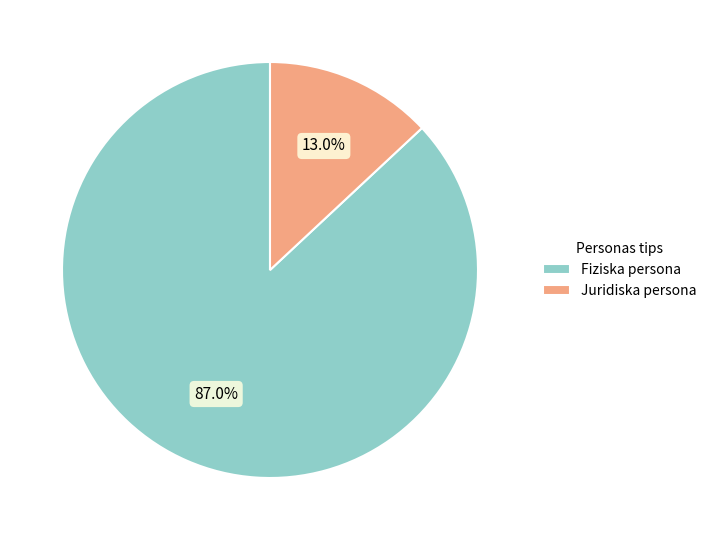

Which slice is the smallest?

Juridiska persona